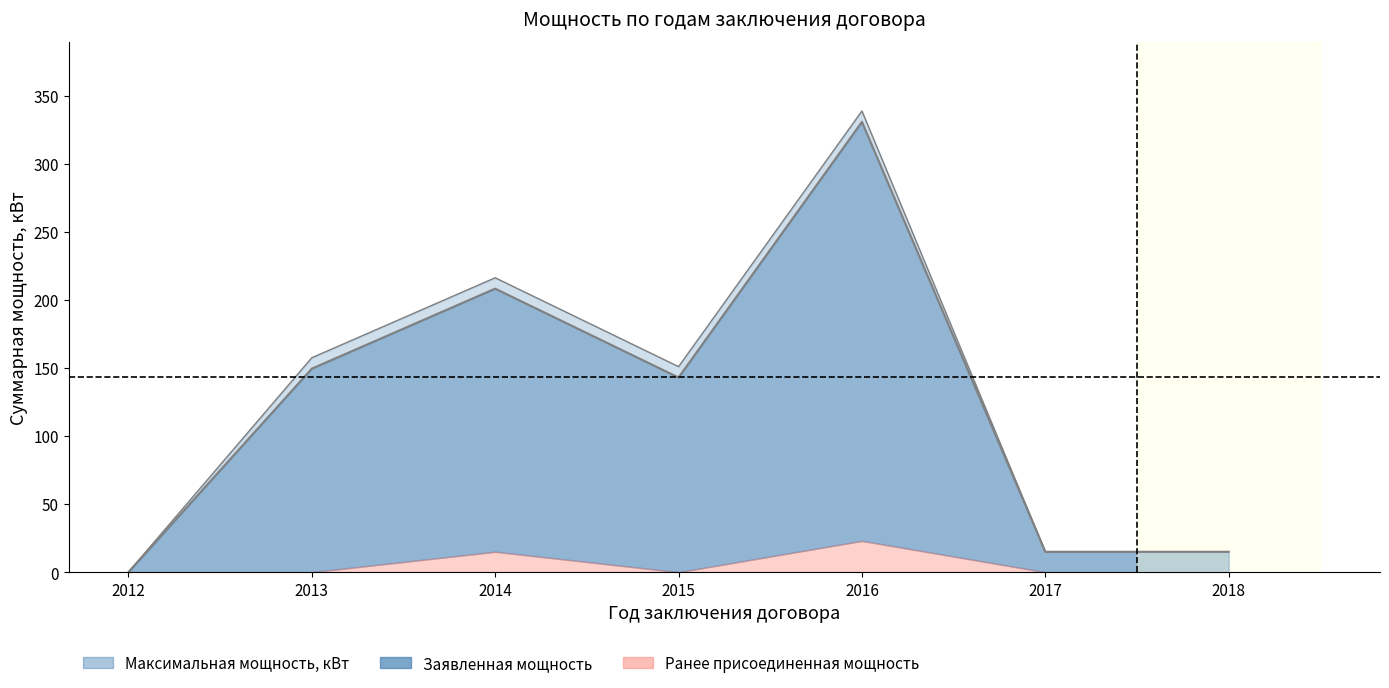

True or false: Заявленная мощность and Максимальная мощность, кВт intersect in this chart.

False